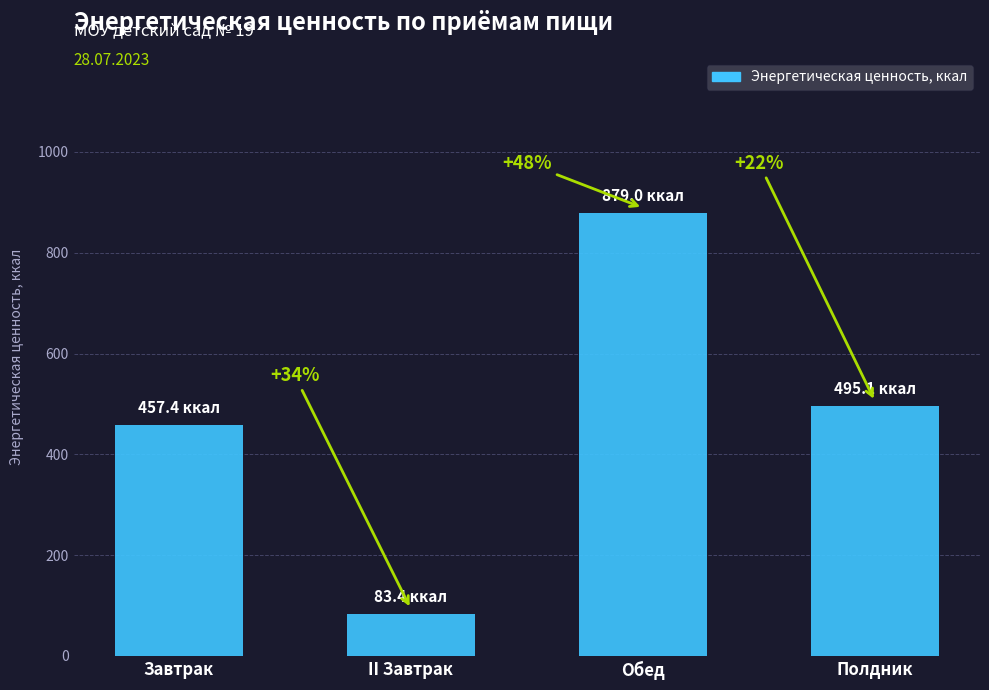

Does the chart contain any negative values?

No